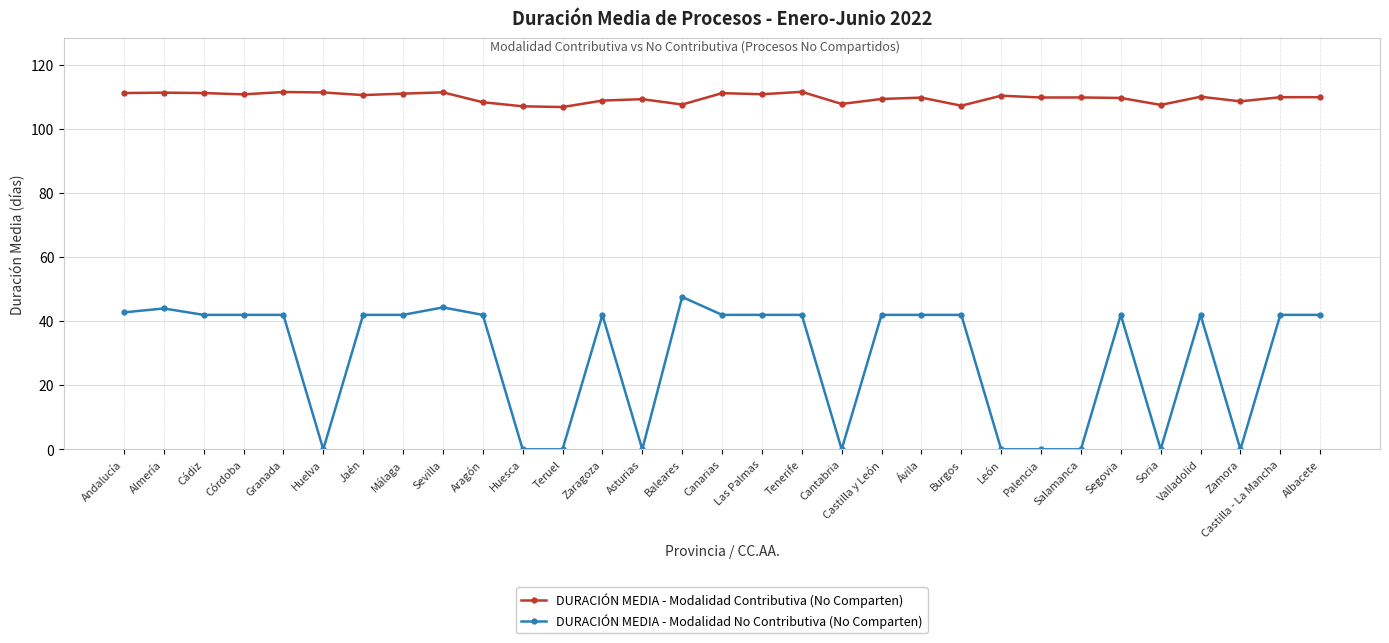

What is the maximum value for DURACIÓN MEDIA - Modalidad Contributiva (No Comparten)?

111.7